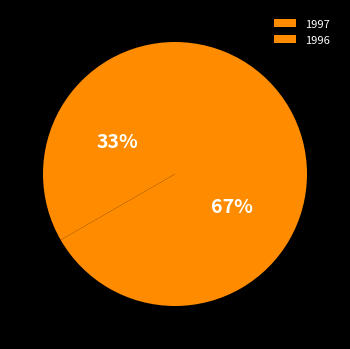

How many slices are in this pie chart?

2